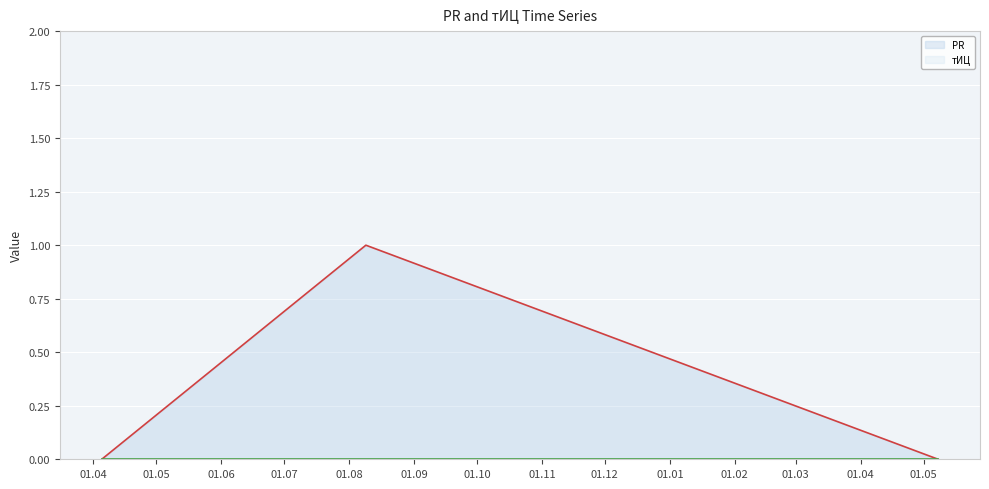

What is the change in value from 2011-08-09 to 2012-05-08?

-1